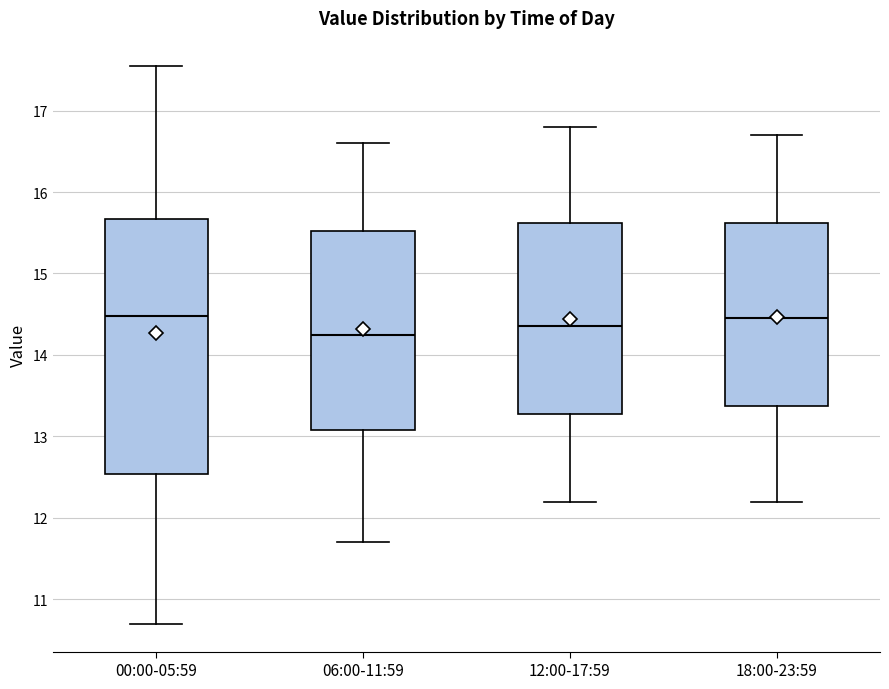

Reading left to right, read every box against the y-axis: the position of its median line, the range the box covers, and the ends of its whiskers. The values are not printed on the chart, so give them approximately, as read against the axis.

00:00-05:59: median 14.5, box 12.5 to 15.7, whiskers 10.7 to 17.6
06:00-11:59: median 14.3, box 13.1 to 15.5, whiskers 11.7 to 16.6
12:00-17:59: median 14.4, box 13.3 to 15.6, whiskers 12.2 to 16.8
18:00-23:59: median 14.5, box 13.4 to 15.6, whiskers 12.2 to 16.7